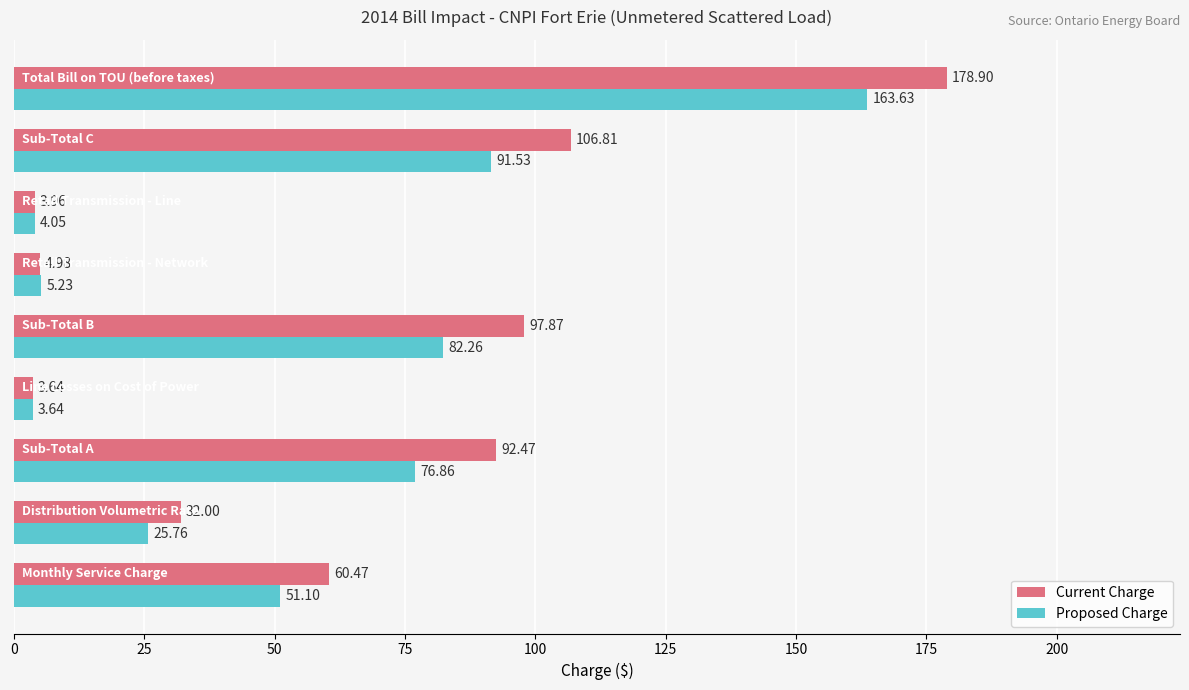

Which series has the largest total across all categories?

Current Charge